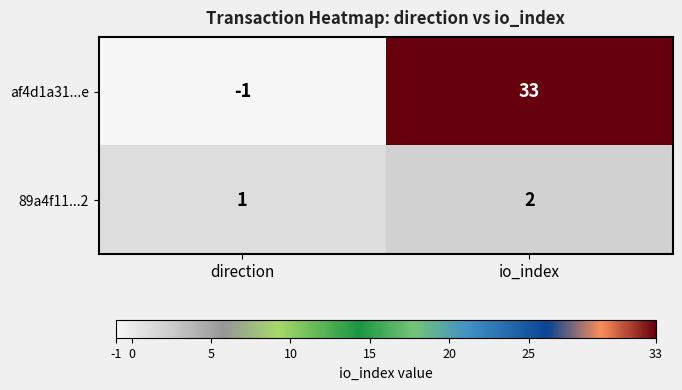

At which label does 89a4f11...2 reach its minimum?

direction